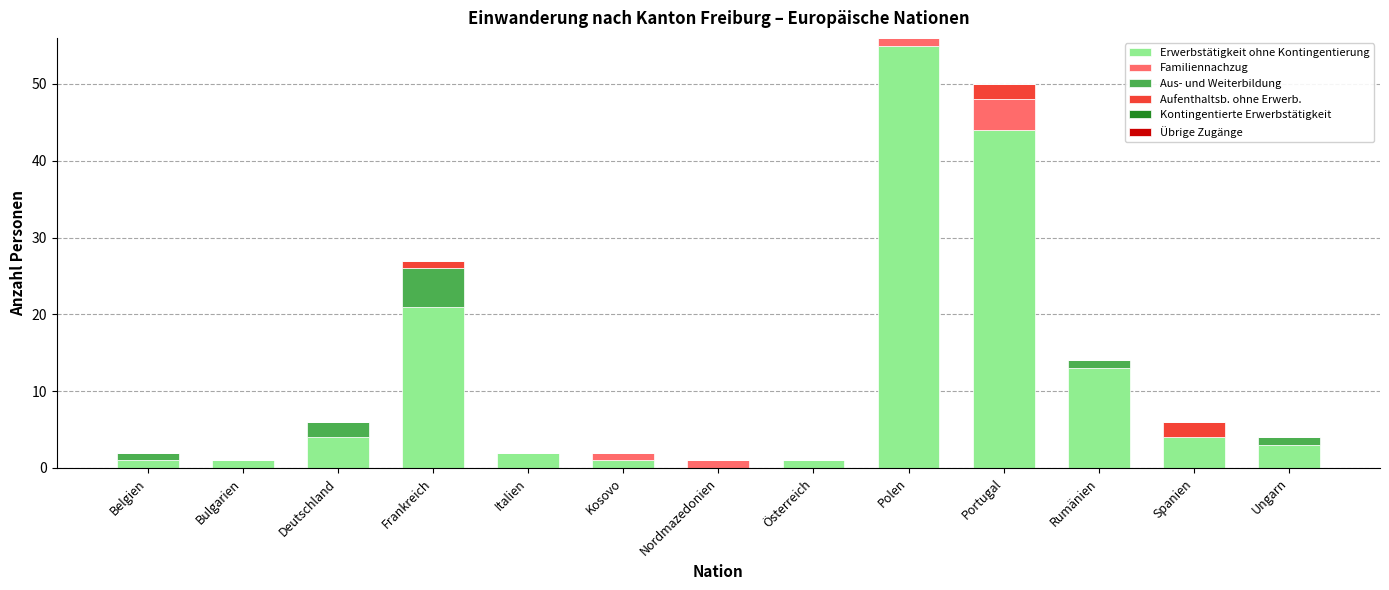

Where is Erwerbstätigkeit ohne Kontingentierung nearest to the value 27?

Frankreich